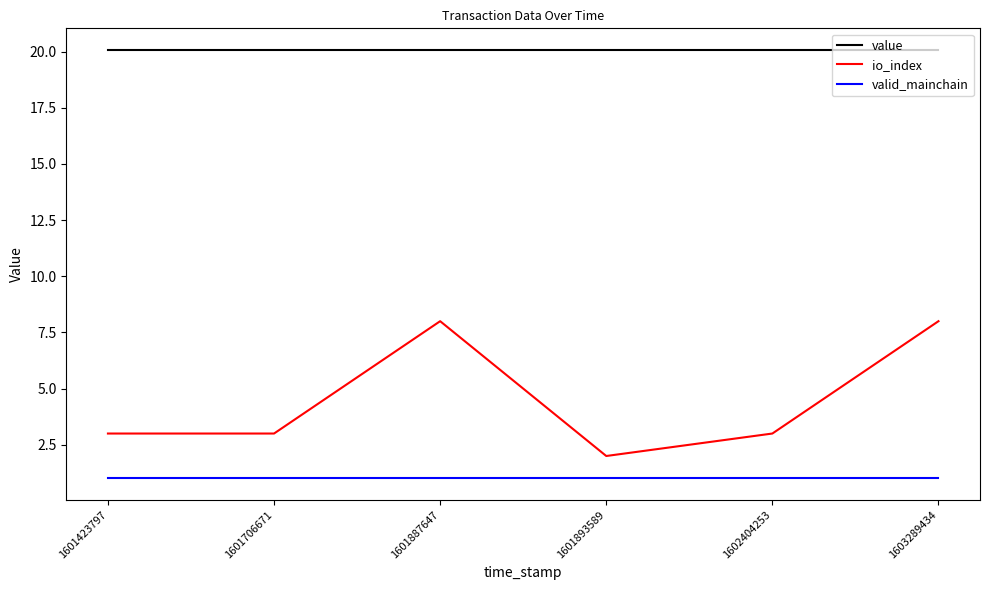

Is the value of io_index at 1601893589 greater than the value of value at 1601893589?

No